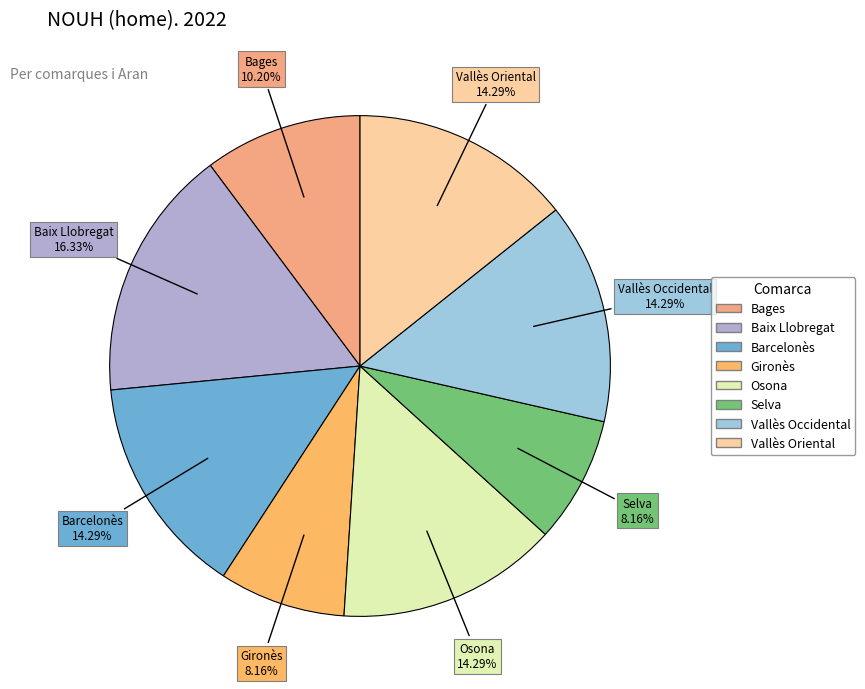

Is it true that Barcelonès is 14% of the pie?

True